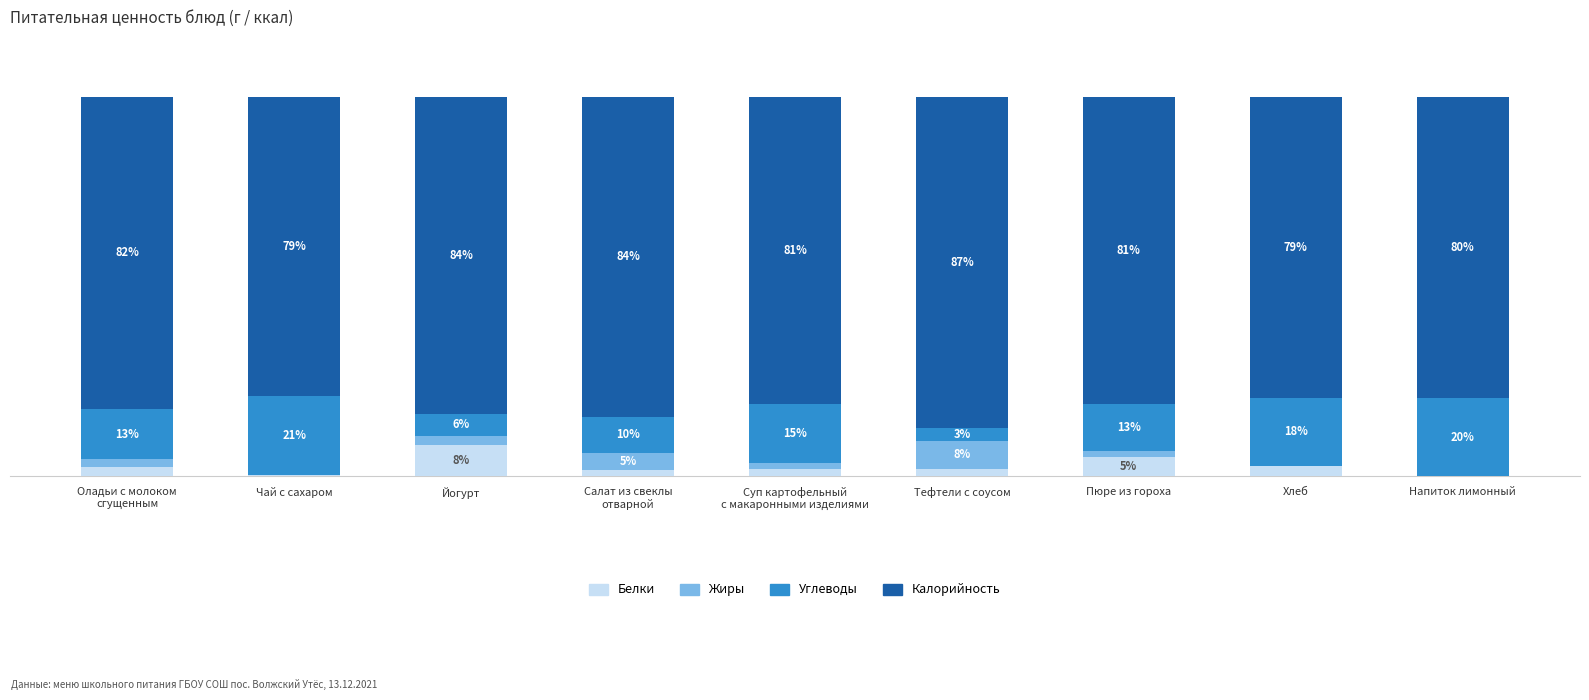

What are all the series names shown in the legend?

Белки, Жиры, Углеводы, Калорийность